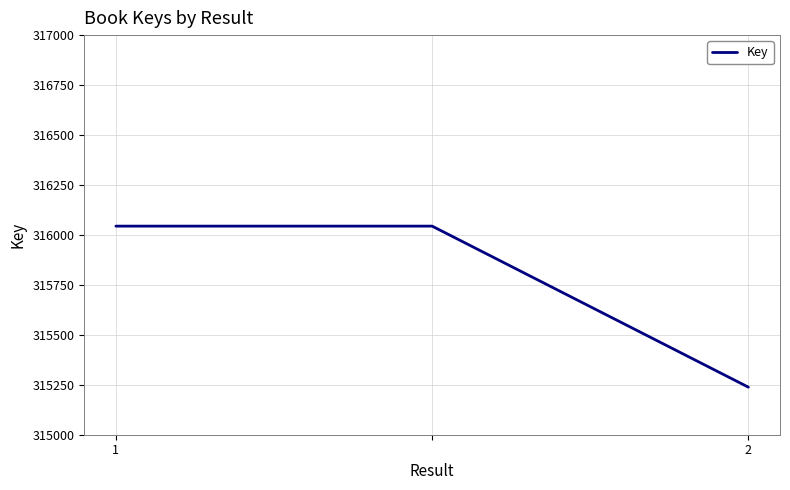

What is the sum of all values?

947326